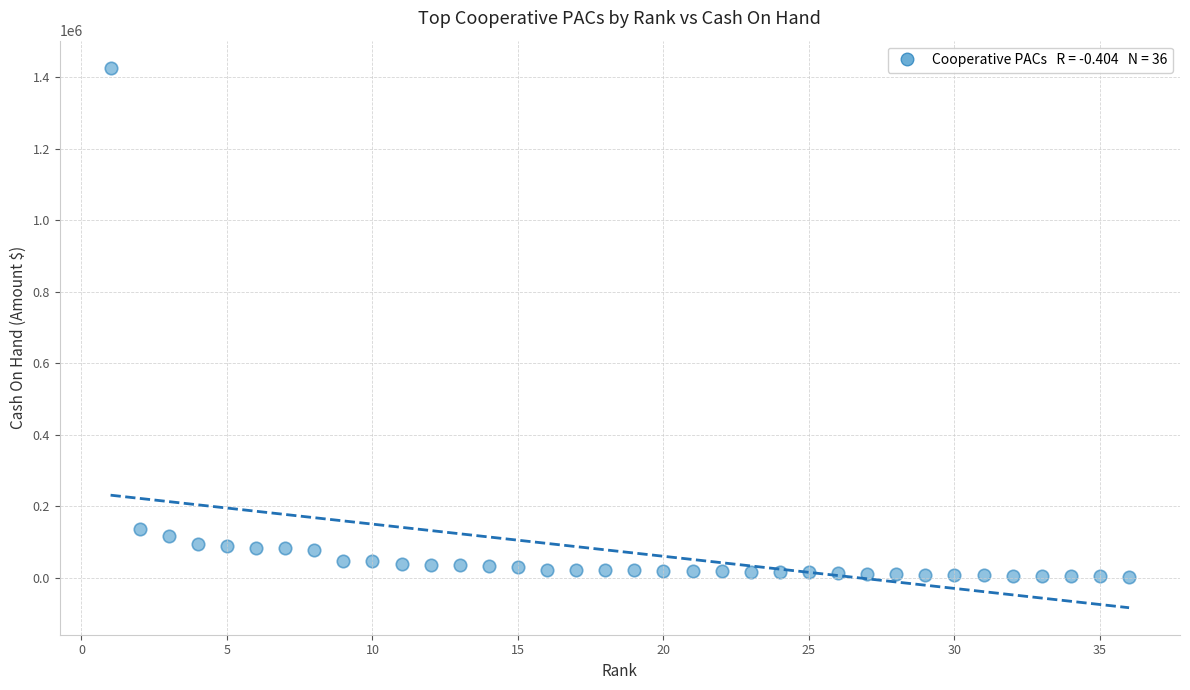

What Y value in the scatter plot is closest to 715281?

135261